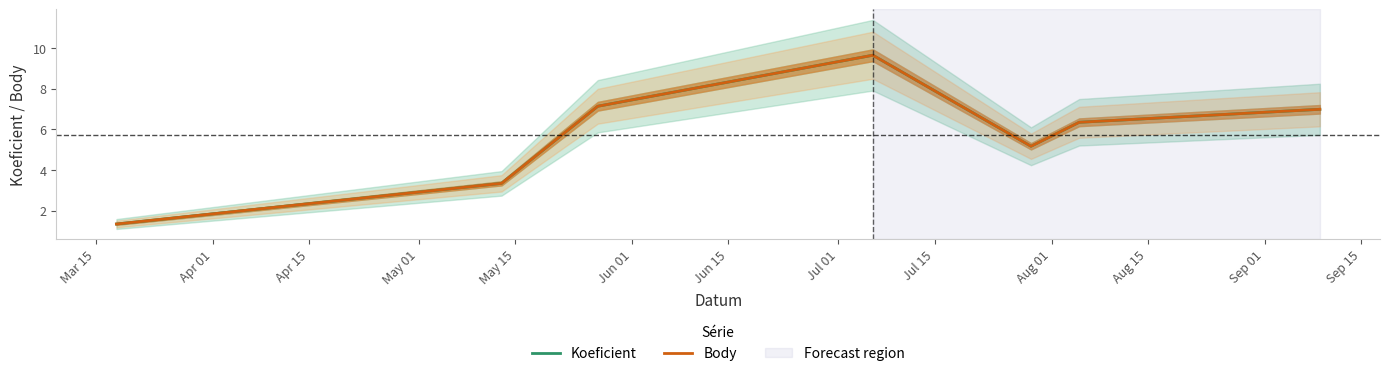

Reading right to left, list all the values displayed in this chart.

Koeficient: 7.0	6.4	5.2	9.6	7.1	3.3	1.4
Body: 7.0	6.4	5.2	9.6	7.1	3.3	1.4